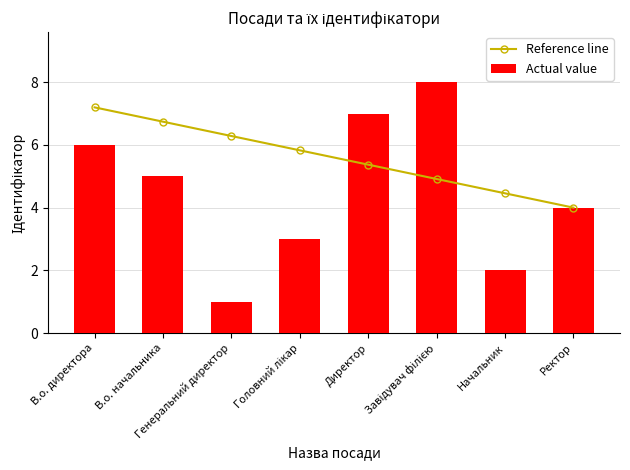

List the labels in order of Reference line value, largest first.

В.о. директора, В.о. начальника, Генеральний директор, Головний лікар, Директор, Завідувач філією, Начальник, Ректор